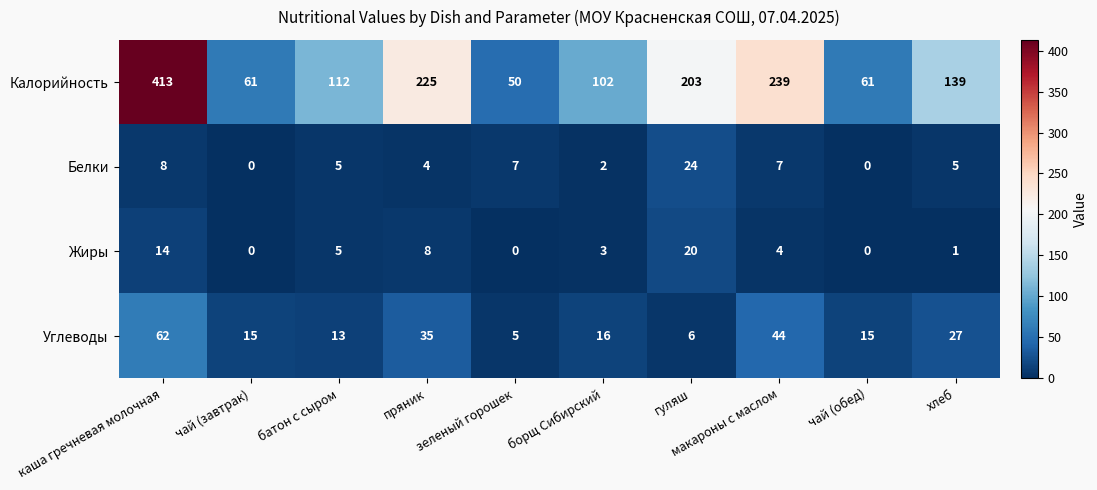

How many data points does each series have?

10